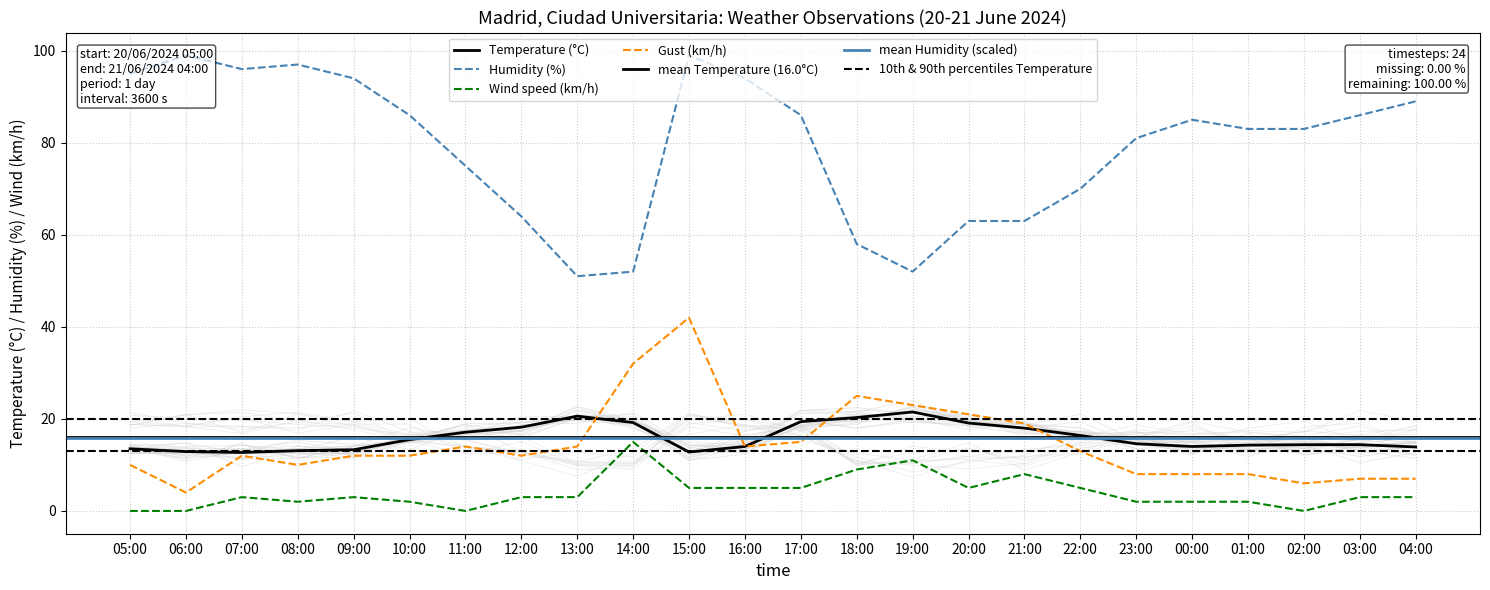

Where is the first local minimum for Wind speed (km/h)?

08:00